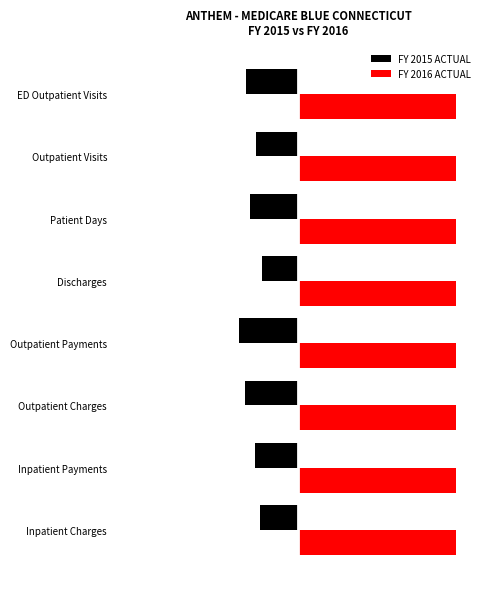

What are all the series names shown in the legend?

FY 2015 ACTUAL, FY 2016 ACTUAL